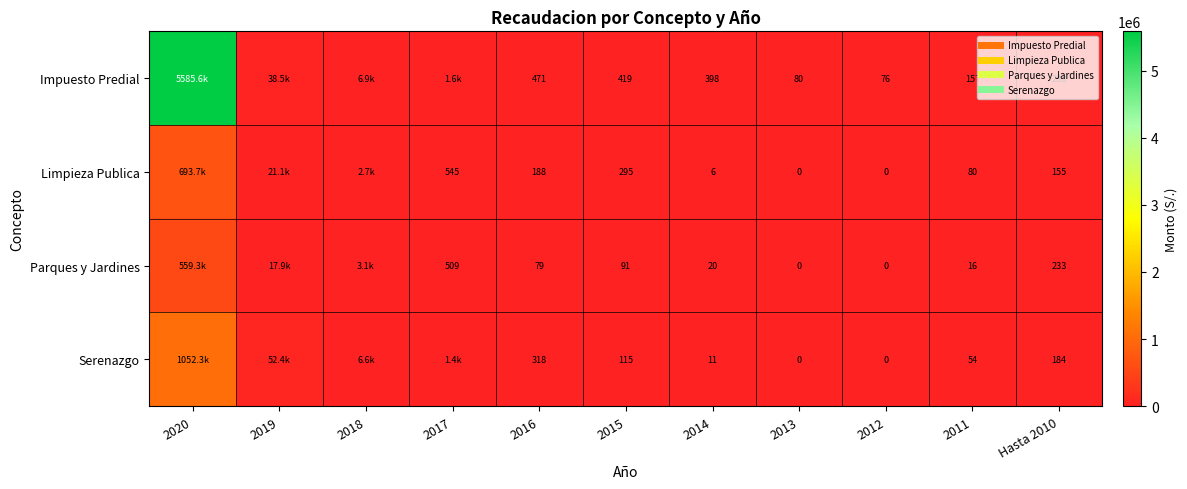

At which category is the sum across all series the highest?

2020